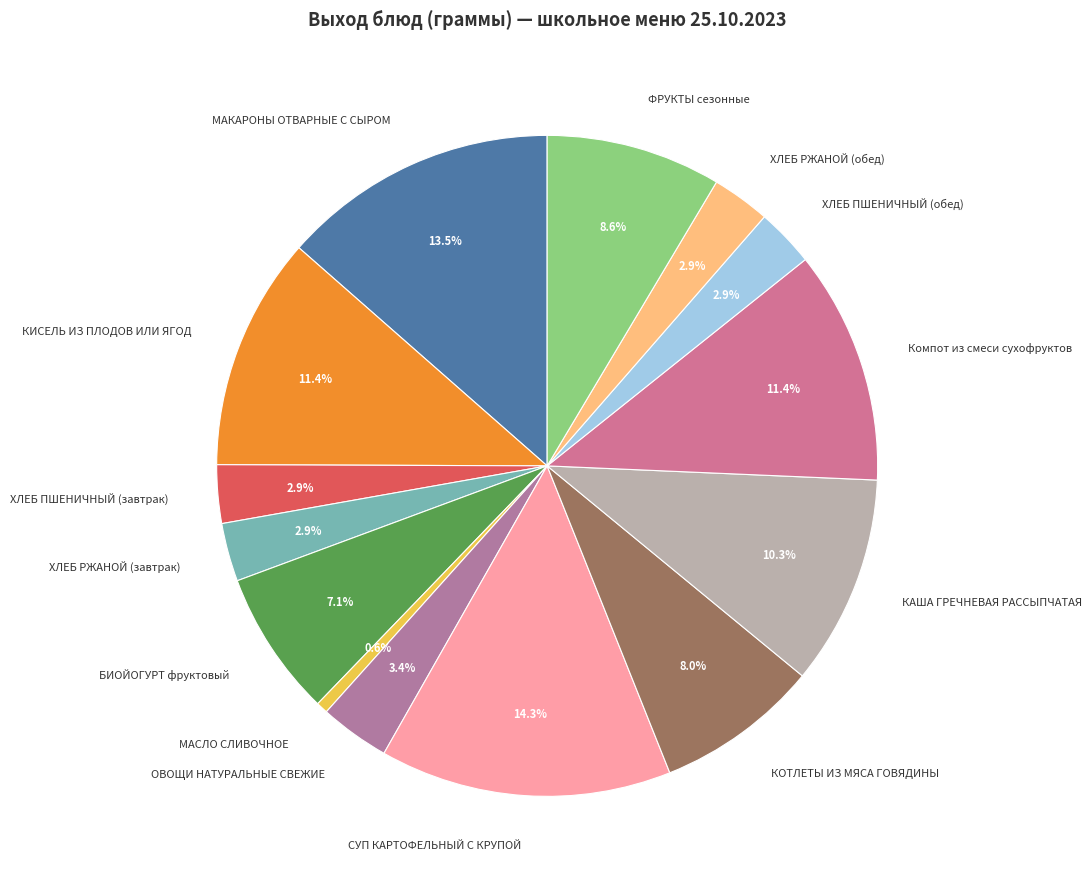

Is the sum of Компот из смеси сухофруктов and ХЛЕБ ПШЕНИЧНЫЙ (обед) greater than half?

No